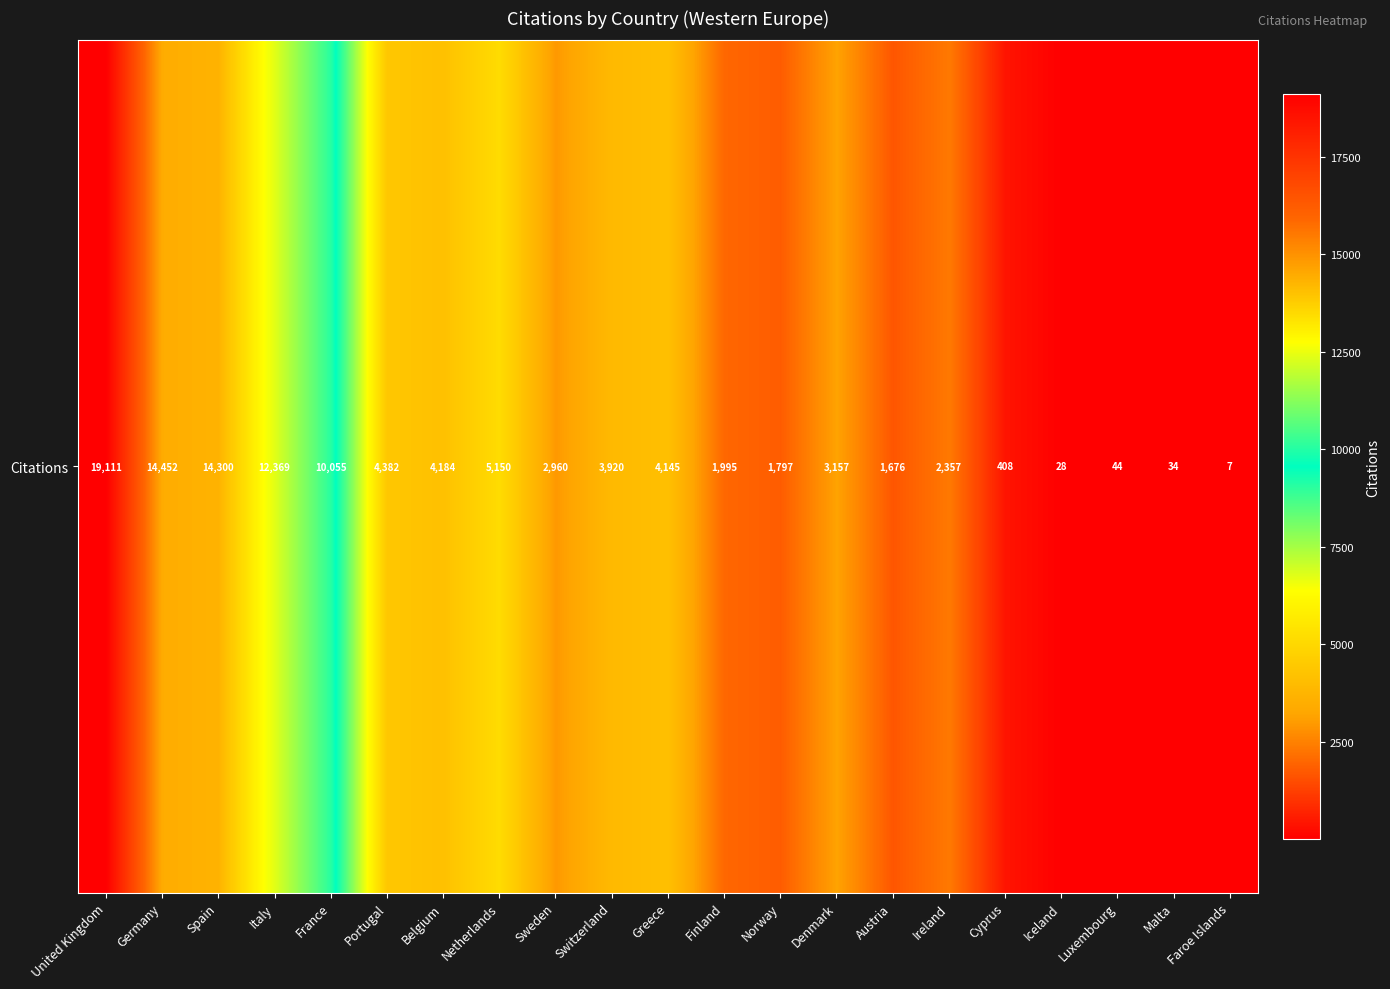

Reading right to left, extract all data points from this chart.

7	34	44	28	408	2357	1676	3157	1797	1995	4145	3920	2960	5150	4184	4382	10055	12369	14300	14452	19111